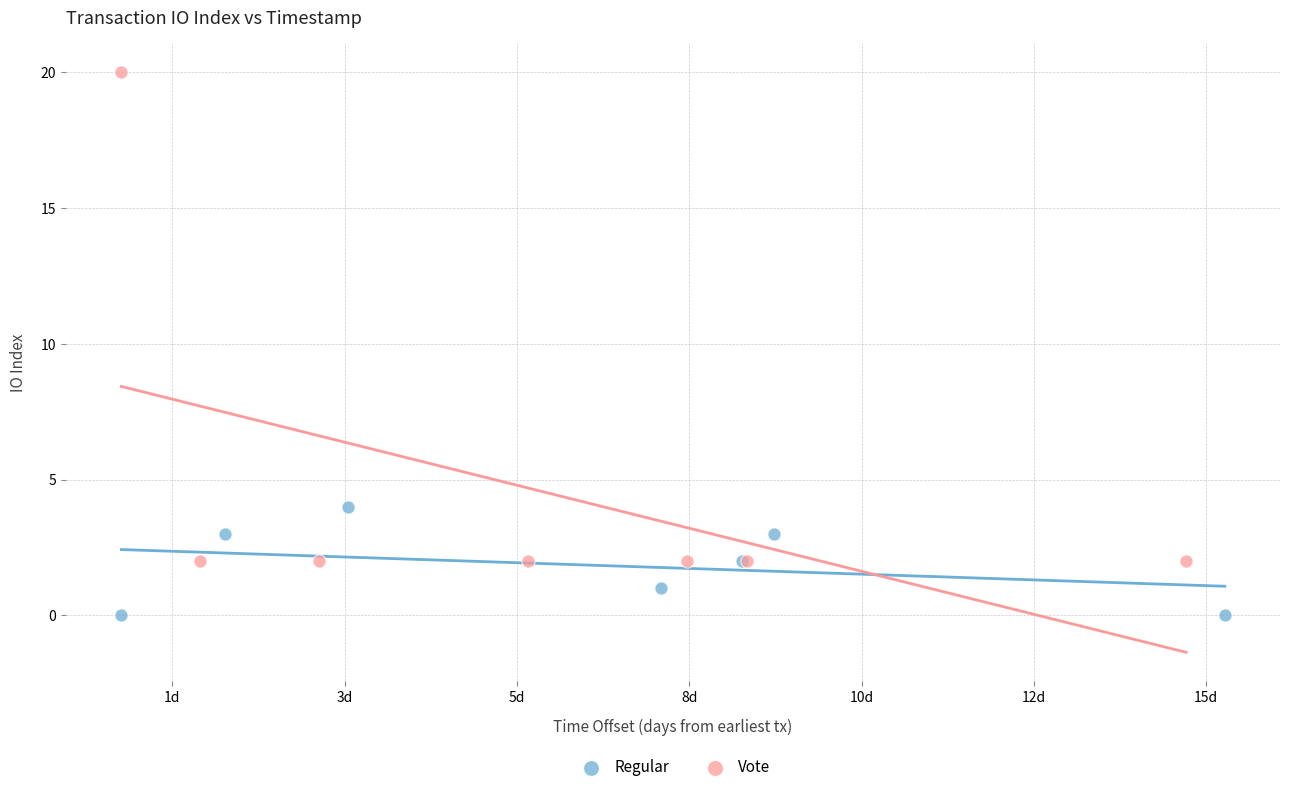

Which series contains the lowest Y value?

Regular